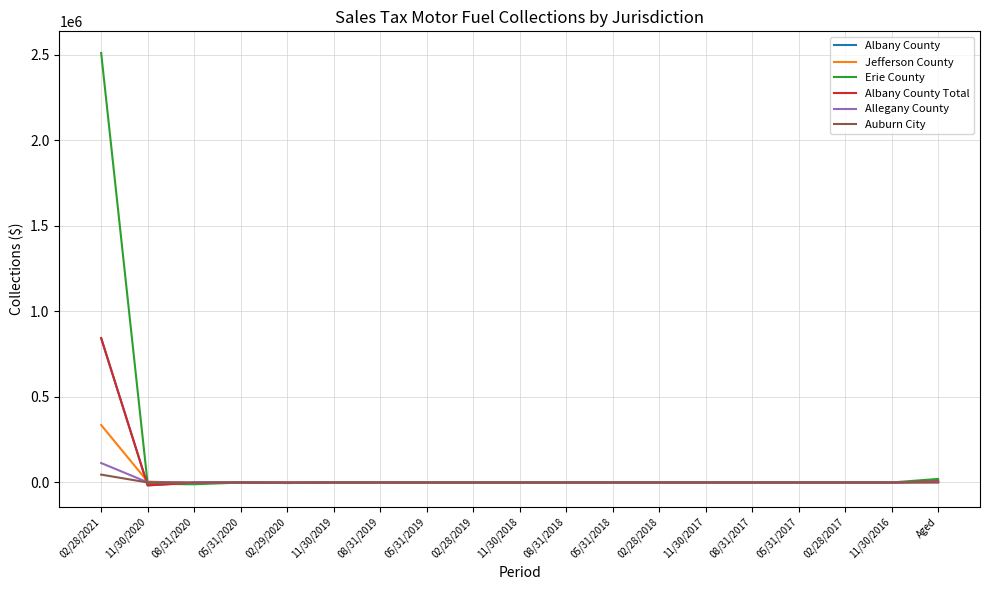

Does the chart display data point markers on the line(s)?

No